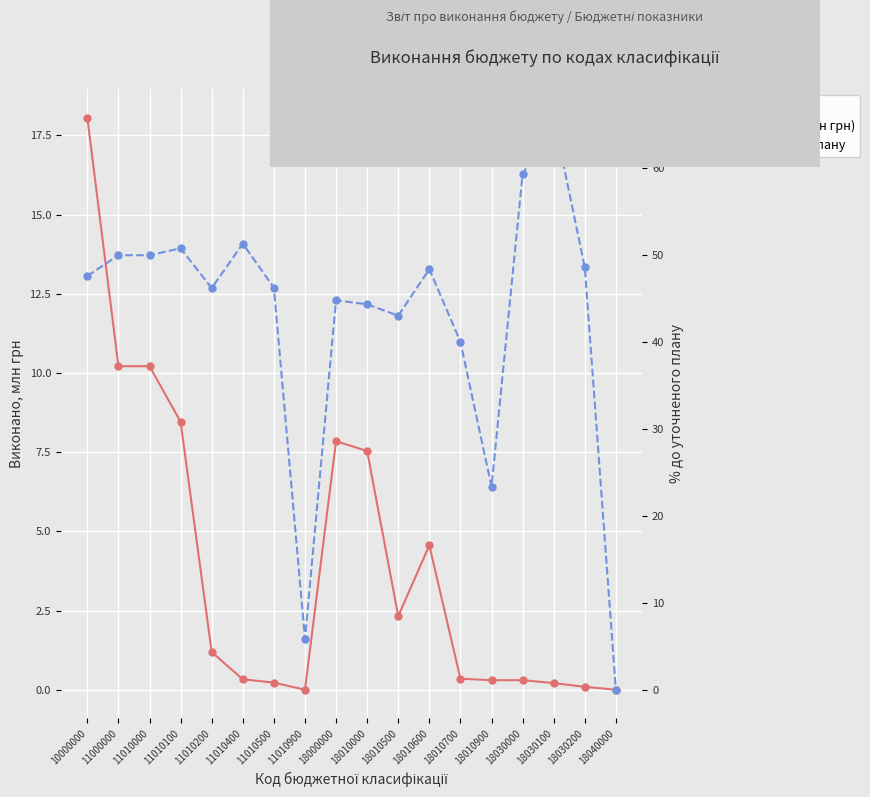

What is the difference between the maximum and minimum values in the % до уточн. плану series?

65.8